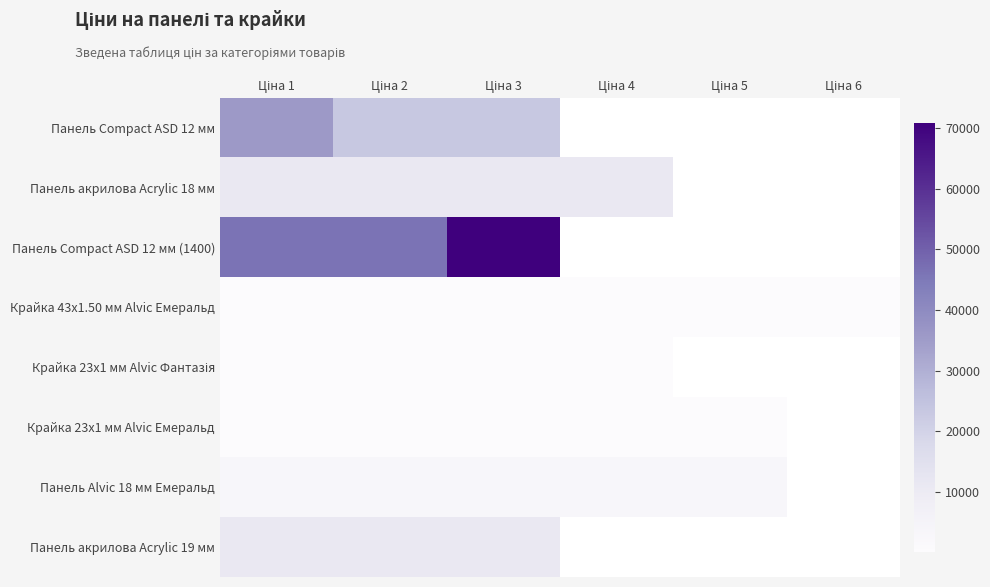

What is the minimum value shown in the chart?

27.0